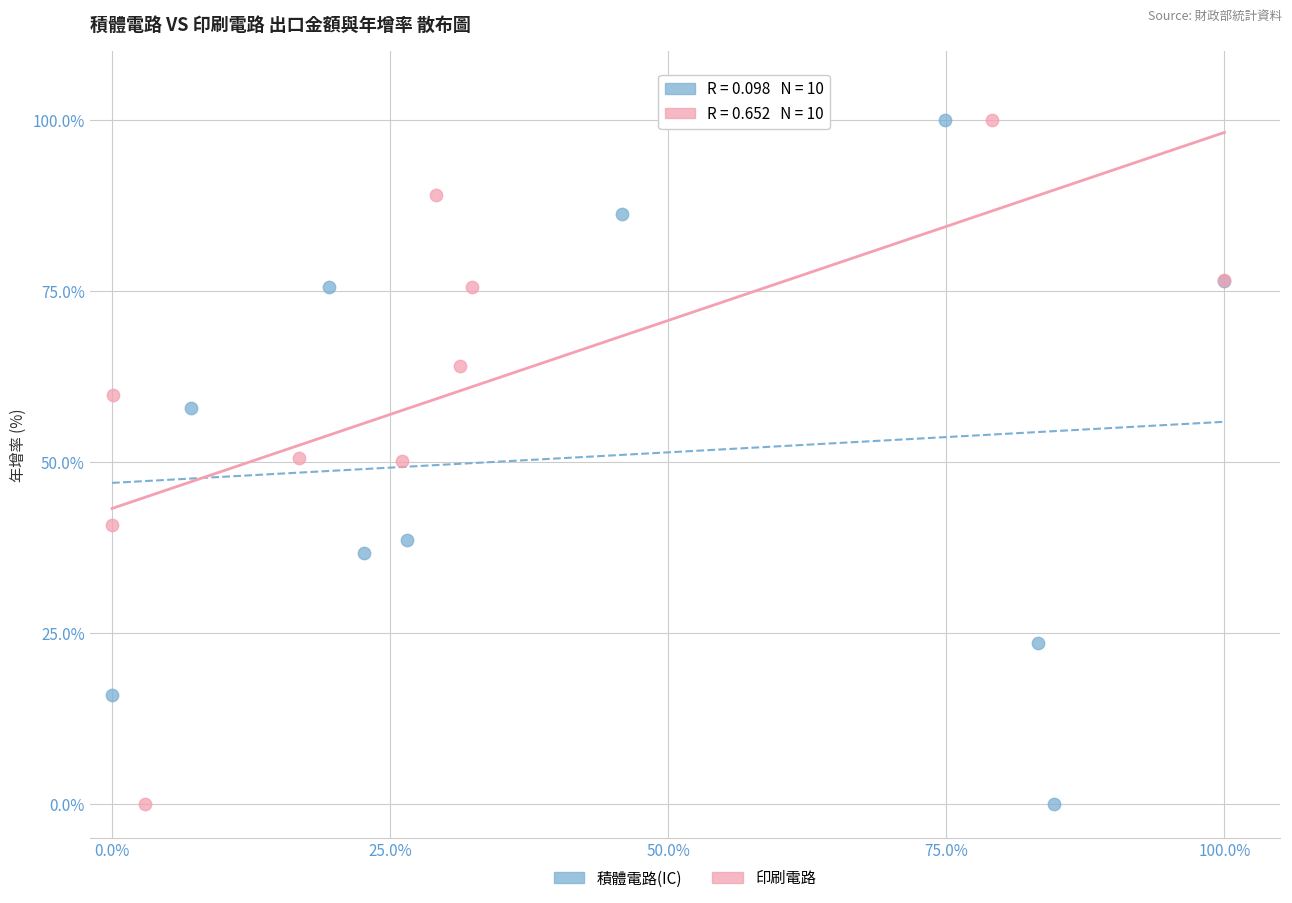

What are all the series names shown in the legend?

積體電路(IC), 印刷電路